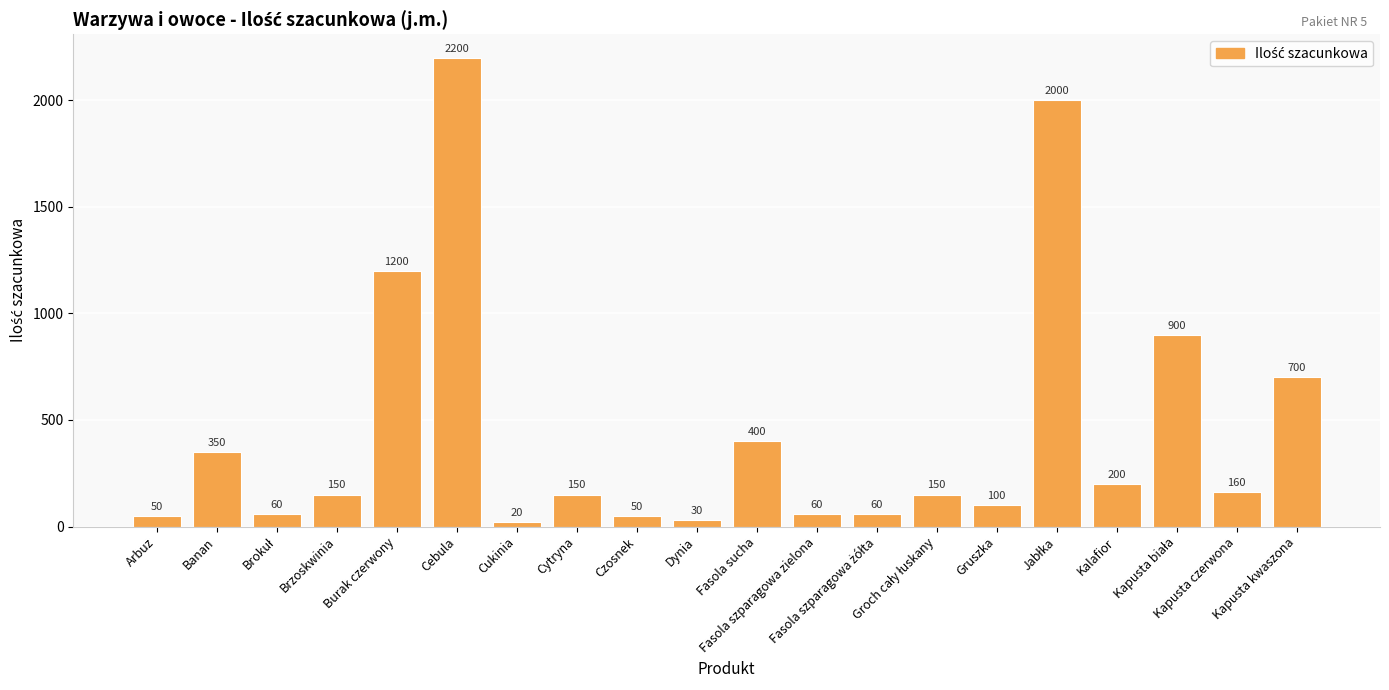

How many data points does each series have?

20